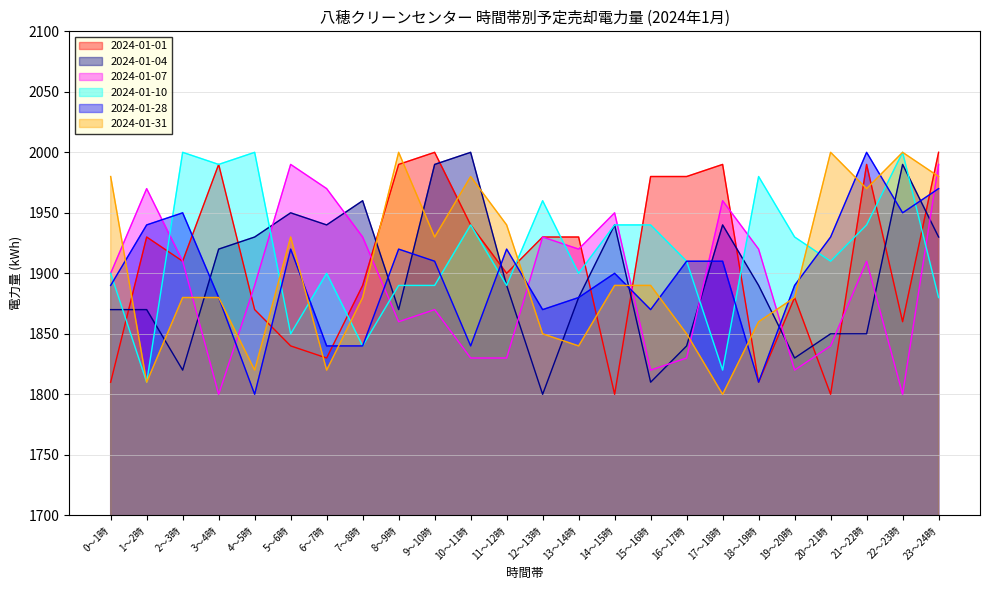

Does the chart have visible grid lines?

Yes